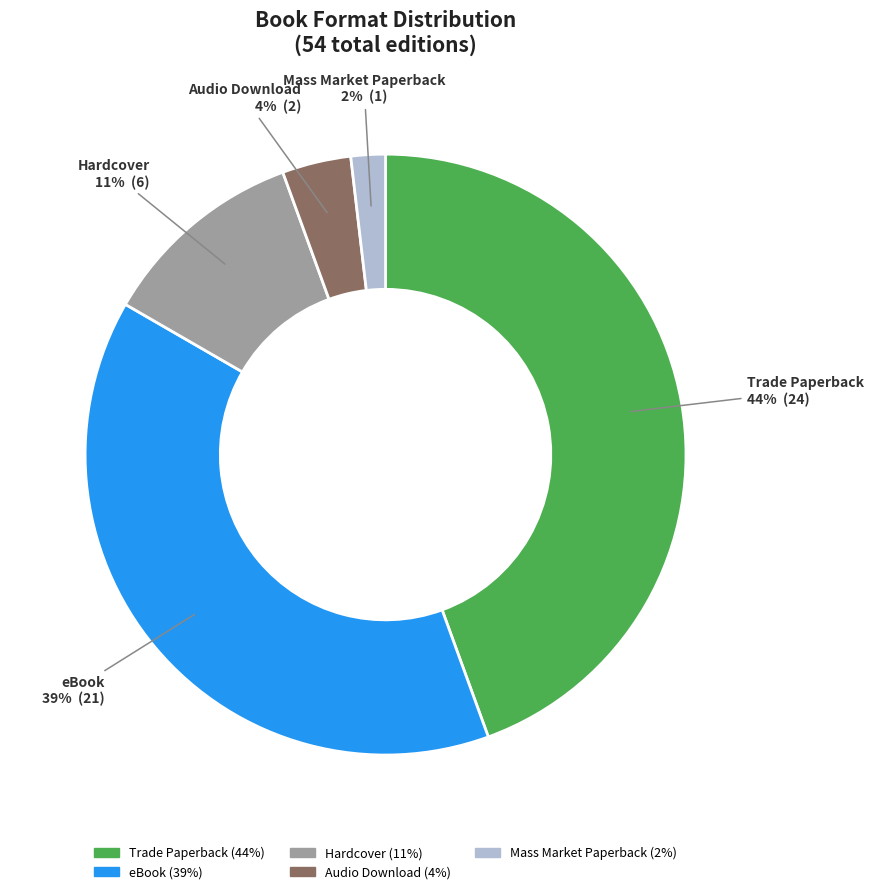

Approximately how many times larger is the value at Audio Download compared to Mass Market Paperback?

2.0